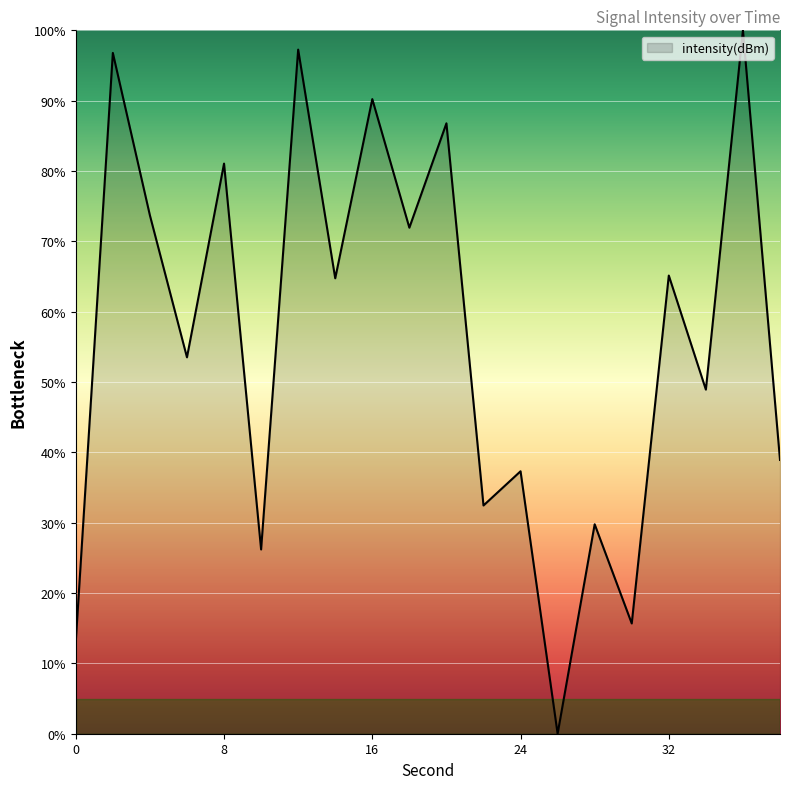

What is the difference between the maximum and minimum values?

100.0